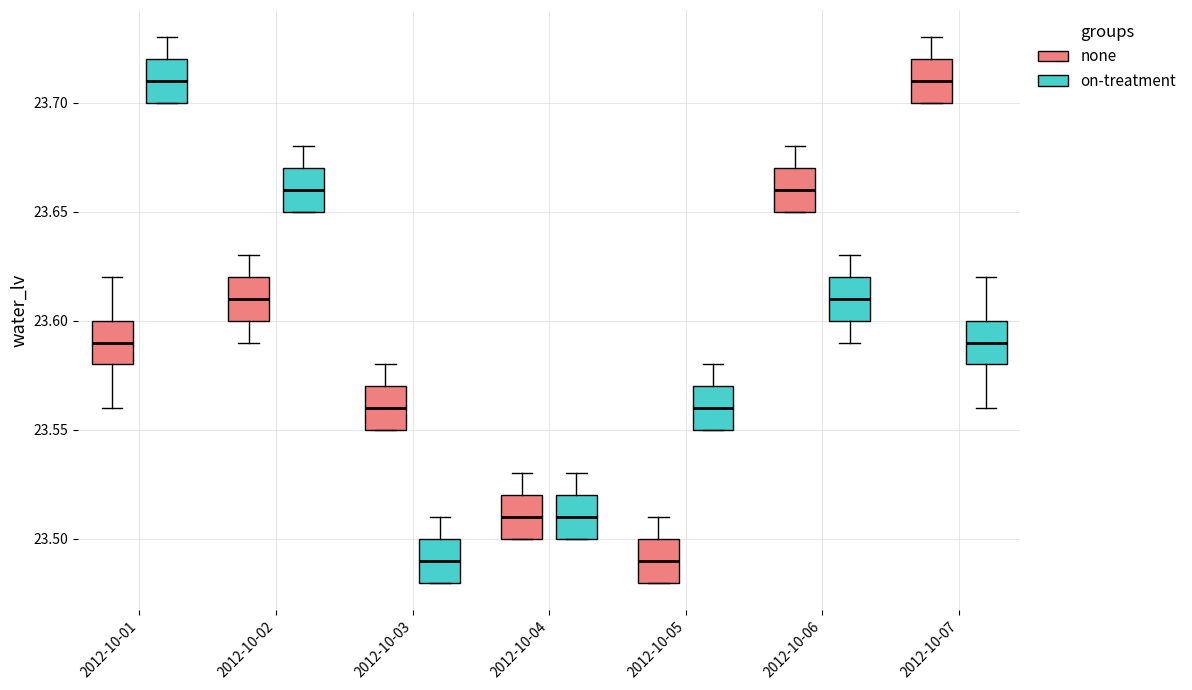

Reading left to right, read every box against the y-axis: the position of its median line, the range the box covers, and the ends of its whiskers. The values are not printed on the chart, so give them approximately, as read against the axis.

2012-10-01 (none): median 23.59, box 23.58 to 23.60, whiskers 23.56 to 23.62
2012-10-01 (on-treatment): median 23.71, box 23.70 to 23.72, whiskers 23.70 to 23.73
2012-10-02 (none): median 23.61, box 23.60 to 23.62, whiskers 23.59 to 23.63
2012-10-02 (on-treatment): median 23.66, box 23.65 to 23.67, whiskers 23.65 to 23.68
2012-10-03 (none): median 23.56, box 23.55 to 23.57, whiskers 23.55 to 23.58
2012-10-03 (on-treatment): median 23.49, box 23.48 to 23.50, whiskers 23.48 to 23.51
2012-10-04 (none): median 23.51, box 23.50 to 23.52, whiskers 23.50 to 23.53
2012-10-04 (on-treatment): median 23.51, box 23.50 to 23.52, whiskers 23.50 to 23.53
2012-10-05 (none): median 23.49, box 23.48 to 23.50, whiskers 23.48 to 23.51
2012-10-05 (on-treatment): median 23.56, box 23.55 to 23.57, whiskers 23.55 to 23.58
2012-10-06 (none): median 23.66, box 23.65 to 23.67, whiskers 23.65 to 23.68
2012-10-06 (on-treatment): median 23.61, box 23.60 to 23.62, whiskers 23.59 to 23.63
2012-10-07 (none): median 23.71, box 23.70 to 23.72, whiskers 23.70 to 23.73
2012-10-07 (on-treatment): median 23.59, box 23.58 to 23.60, whiskers 23.56 to 23.62